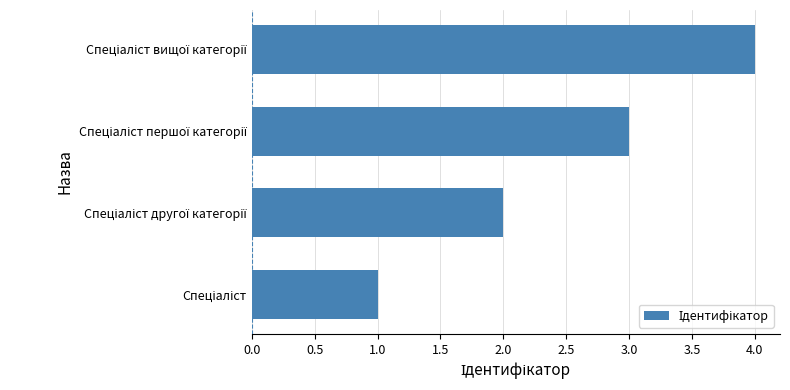

What is the difference between the maximum and minimum values?

3